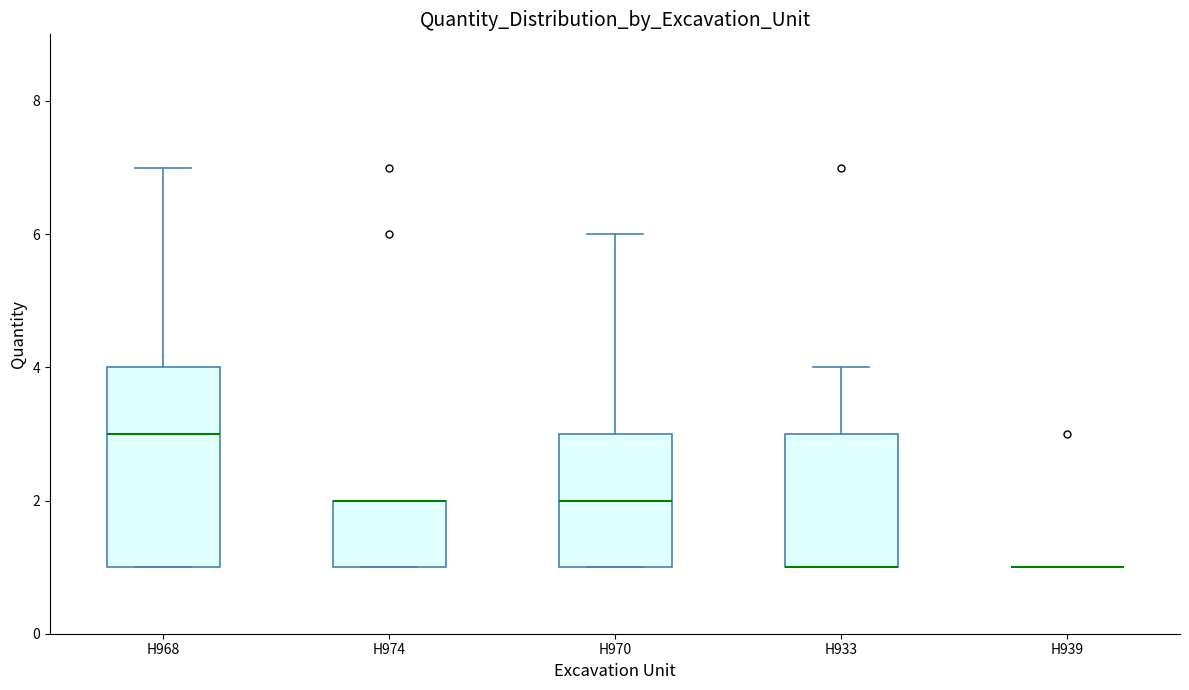

Reading left to right, read every box against the y-axis: the position of its median line, the range the box covers, and the ends of its whiskers. The values are not printed on the chart, so give them approximately, as read against the axis.

H968: median 3, box 1 to 4, whiskers 1 to 7
H974: median 2 (drawn on the box's upper edge), box 1 to 2, whiskers 1 to 2
H970: median 2, box 1 to 3, whiskers 1 to 6
H933: median 1 (drawn on the box's lower edge), box 1 to 3, whiskers 1 to 4
H939: box collapsed to a line at 1, whiskers 1 to 1